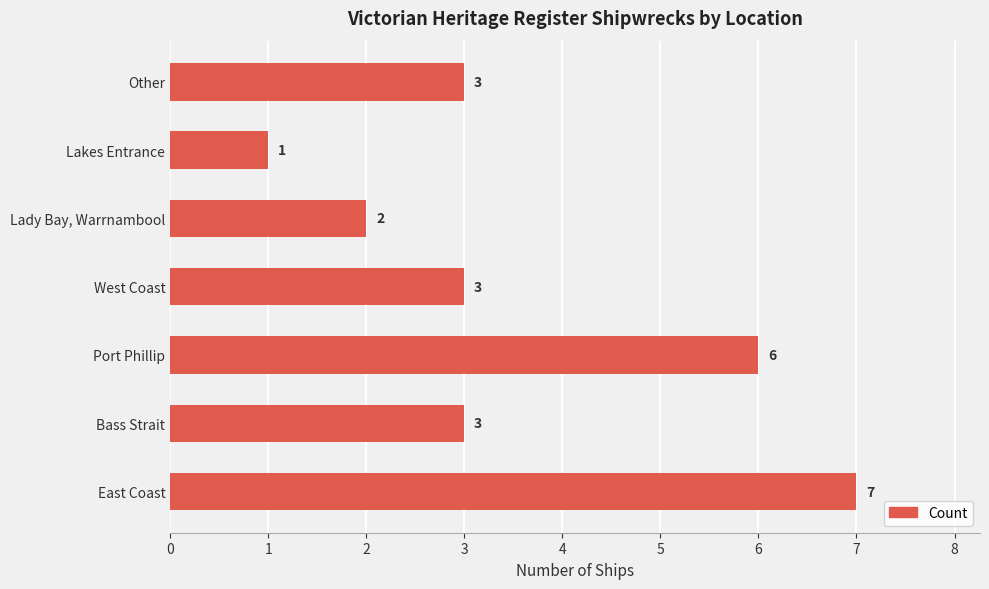

The value at Lakes Entrance is 1. True or false?

True